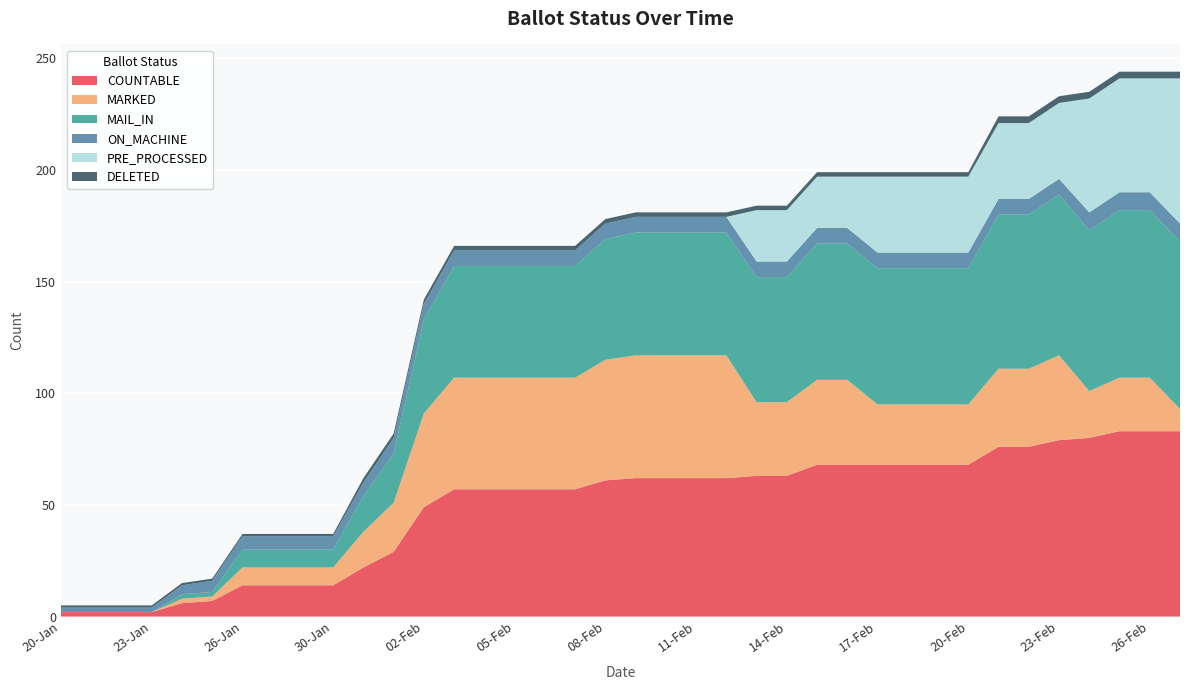

Reading left to right, what are all the values shown in this chart?

COUNTABLE: 20-Jan=2	21-Jan=2	22-Jan=2	23-Jan=2	24-Jan=6	25-Jan=7	26-Jan=14	27-Jan=14	29-Jan=14	30-Jan=14	31-Jan=22	01-Feb=29	02-Feb=49	03-Feb=57	04-Feb=57	05-Feb=57	06-Feb=57	07-Feb=57	08-Feb=61	09-Feb=62	10-Feb=62	11-Feb=62	12-Feb=62	13-Feb=63	14-Feb=63	15-Feb=68	16-Feb=68	17-Feb=68	18-Feb=68	19-Feb=68	20-Feb=68	21-Feb=76	22-Feb=76	23-Feb=79	24-Feb=80	25-Feb=83	26-Feb=83	27-Feb=83
MARKED: 20-Jan=0	21-Jan=0	22-Jan=0	23-Jan=0	24-Jan=2	25-Jan=2	26-Jan=8	27-Jan=8	29-Jan=8	30-Jan=8	31-Jan=16	01-Feb=22	02-Feb=42	03-Feb=50	04-Feb=50	05-Feb=50	06-Feb=50	07-Feb=50	08-Feb=54	09-Feb=55	10-Feb=55	11-Feb=55	12-Feb=55	13-Feb=33	14-Feb=33	15-Feb=38	16-Feb=38	17-Feb=27	18-Feb=27	19-Feb=27	20-Feb=27	21-Feb=35	22-Feb=35	23-Feb=38	24-Feb=21	25-Feb=24	26-Feb=24	27-Feb=10
MAIL_IN: 20-Jan=0	21-Jan=0	22-Jan=0	23-Jan=0	24-Jan=2	25-Jan=2	26-Jan=8	27-Jan=8	29-Jan=8	30-Jan=8	31-Jan=16	01-Feb=22	02-Feb=42	03-Feb=50	04-Feb=50	05-Feb=50	06-Feb=50	07-Feb=50	08-Feb=54	09-Feb=55	10-Feb=55	11-Feb=55	12-Feb=55	13-Feb=56	14-Feb=56	15-Feb=61	16-Feb=61	17-Feb=61	18-Feb=61	19-Feb=61	20-Feb=61	21-Feb=69	22-Feb=69	23-Feb=72	24-Feb=72	25-Feb=75	26-Feb=75	27-Feb=75
ON_MACHINE: 20-Jan=2	21-Jan=2	22-Jan=2	23-Jan=2	24-Jan=4	25-Jan=5	26-Jan=6	27-Jan=6	29-Jan=6	30-Jan=6	31-Jan=6	01-Feb=7	02-Feb=7	03-Feb=7	04-Feb=7	05-Feb=7	06-Feb=7	07-Feb=7	08-Feb=7	09-Feb=7	10-Feb=7	11-Feb=7	12-Feb=7	13-Feb=7	14-Feb=7	15-Feb=7	16-Feb=7	17-Feb=7	18-Feb=7	19-Feb=7	20-Feb=7	21-Feb=7	22-Feb=7	23-Feb=7	24-Feb=8	25-Feb=8	26-Feb=8	27-Feb=8
PRE_PROCESSED: 20-Jan=0	21-Jan=0	22-Jan=0	23-Jan=0	24-Jan=0	25-Jan=0	26-Jan=0	27-Jan=0	29-Jan=0	30-Jan=0	31-Jan=0	01-Feb=0	02-Feb=0	03-Feb=0	04-Feb=0	05-Feb=0	06-Feb=0	07-Feb=0	08-Feb=0	09-Feb=0	10-Feb=0	11-Feb=0	12-Feb=0	13-Feb=23	14-Feb=23	15-Feb=23	16-Feb=23	17-Feb=34	18-Feb=34	19-Feb=34	20-Feb=34	21-Feb=34	22-Feb=34	23-Feb=34	24-Feb=51	25-Feb=51	26-Feb=51	27-Feb=65
DELETED: 20-Jan=1	21-Jan=1	22-Jan=1	23-Jan=1	24-Jan=1	25-Jan=1	26-Jan=1	27-Jan=1	29-Jan=1	30-Jan=1	31-Jan=2	01-Feb=2	02-Feb=2	03-Feb=2	04-Feb=2	05-Feb=2	06-Feb=2	07-Feb=2	08-Feb=2	09-Feb=2	10-Feb=2	11-Feb=2	12-Feb=2	13-Feb=2	14-Feb=2	15-Feb=2	16-Feb=2	17-Feb=2	18-Feb=2	19-Feb=2	20-Feb=2	21-Feb=3	22-Feb=3	23-Feb=3	24-Feb=3	25-Feb=3	26-Feb=3	27-Feb=3